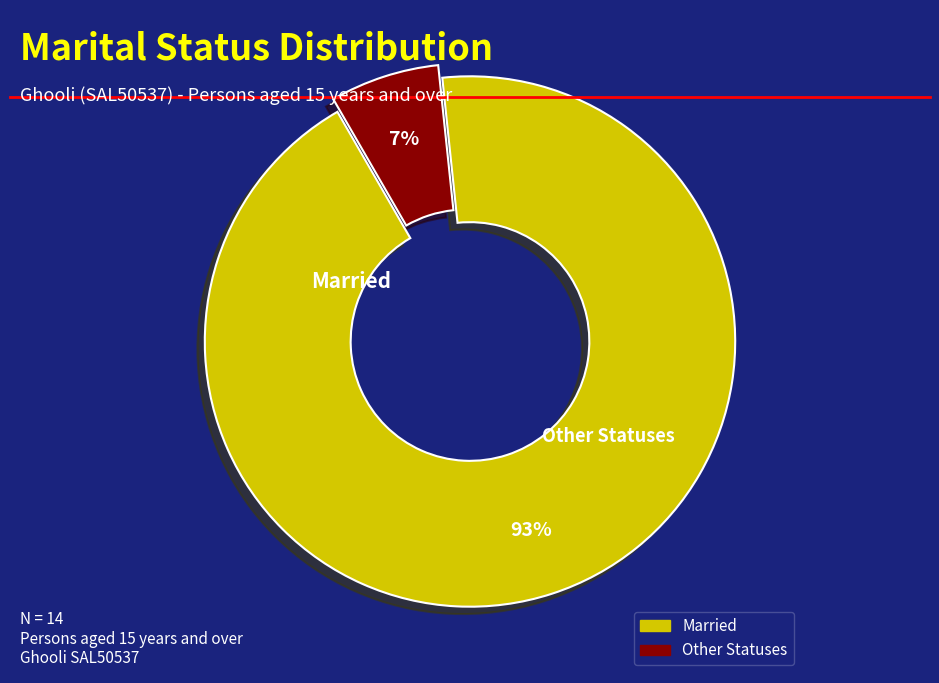

Count the number of slices in the pie.

2